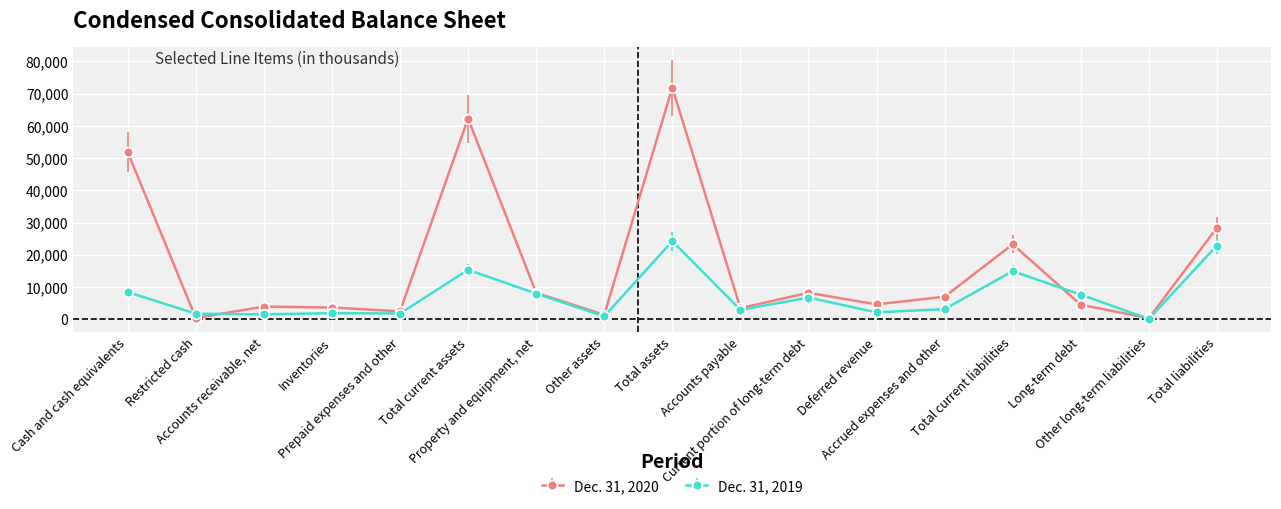

How many data points in Dec. 31, 2020 are less than 4606?

8